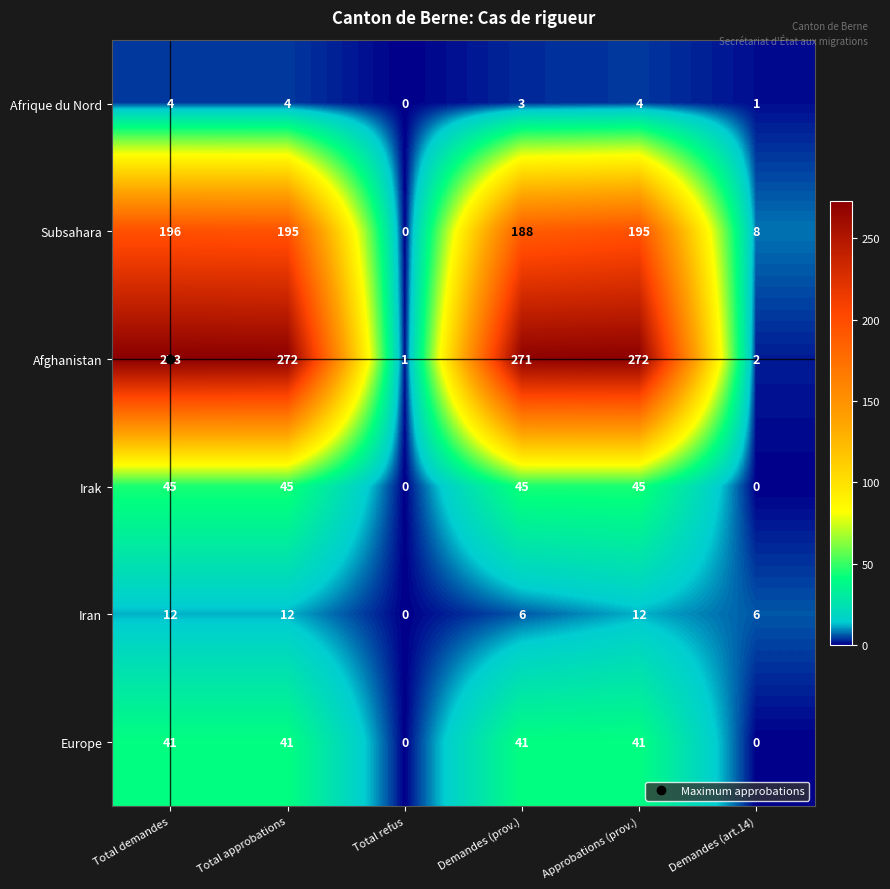

True or false: Subsahara has a value of 110 at Approbations (prov.).

False